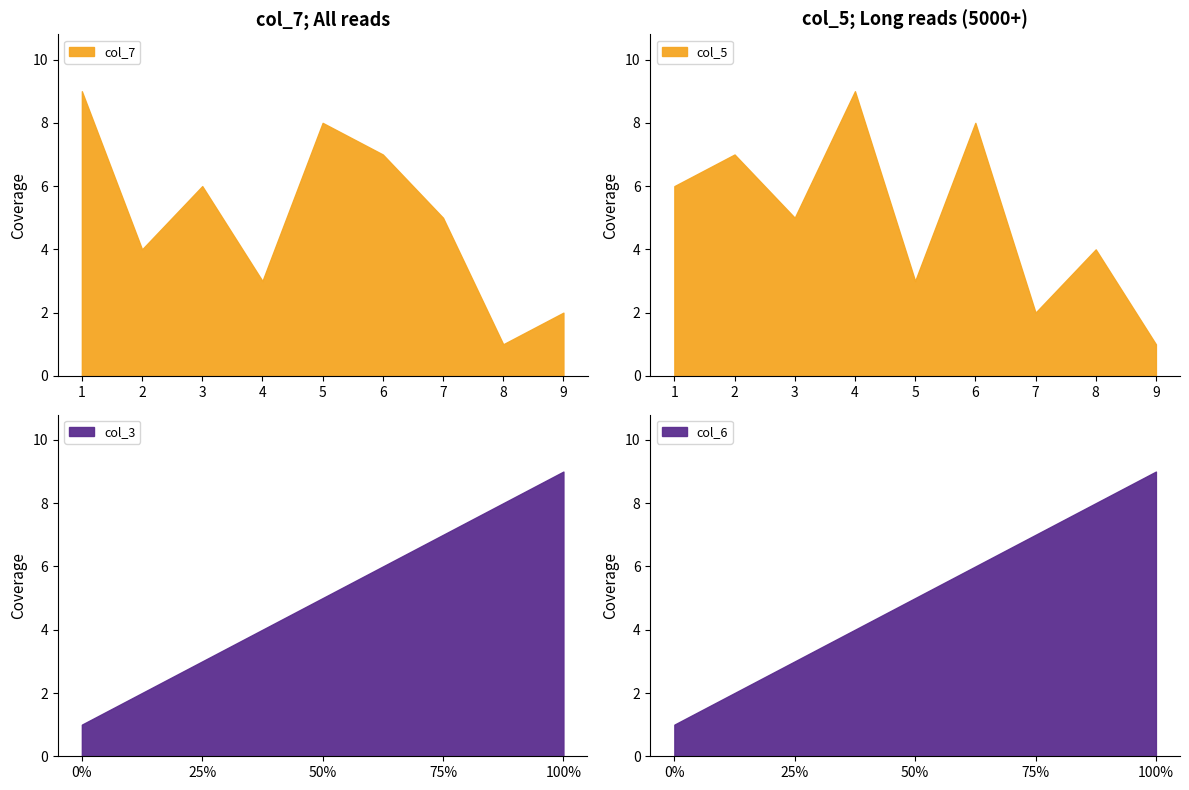

Which series ends up on top after the final intersection of col_5 and col_3?

col_3